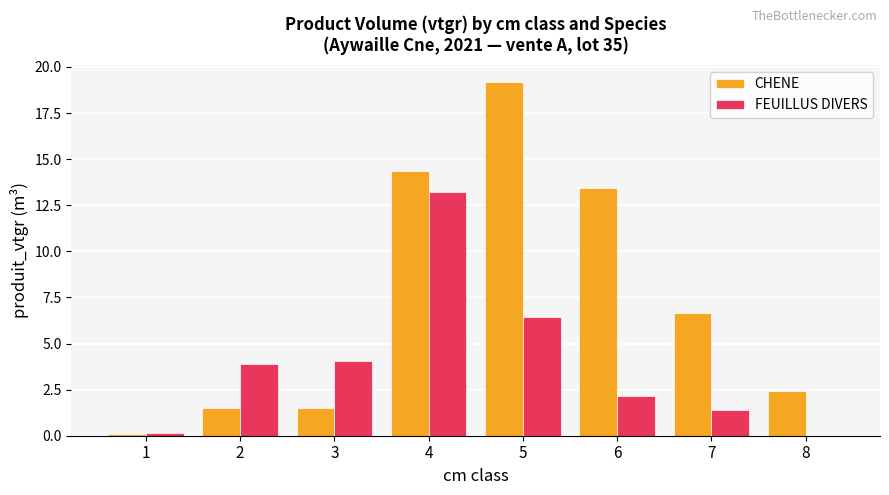

True or false: CHENE has a value of 13.5 at 6.

True